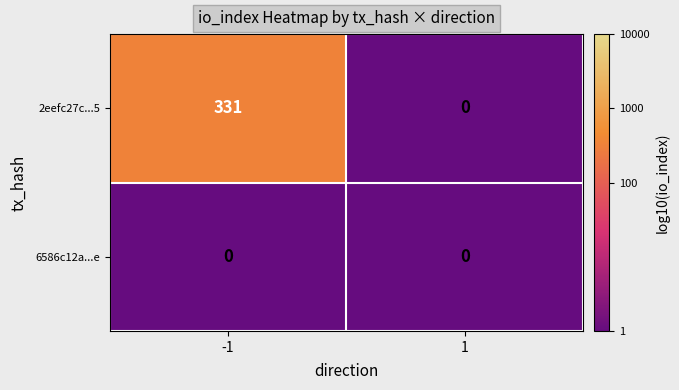

True or false: 6586c12a...e has a value of 0 at -1.

True